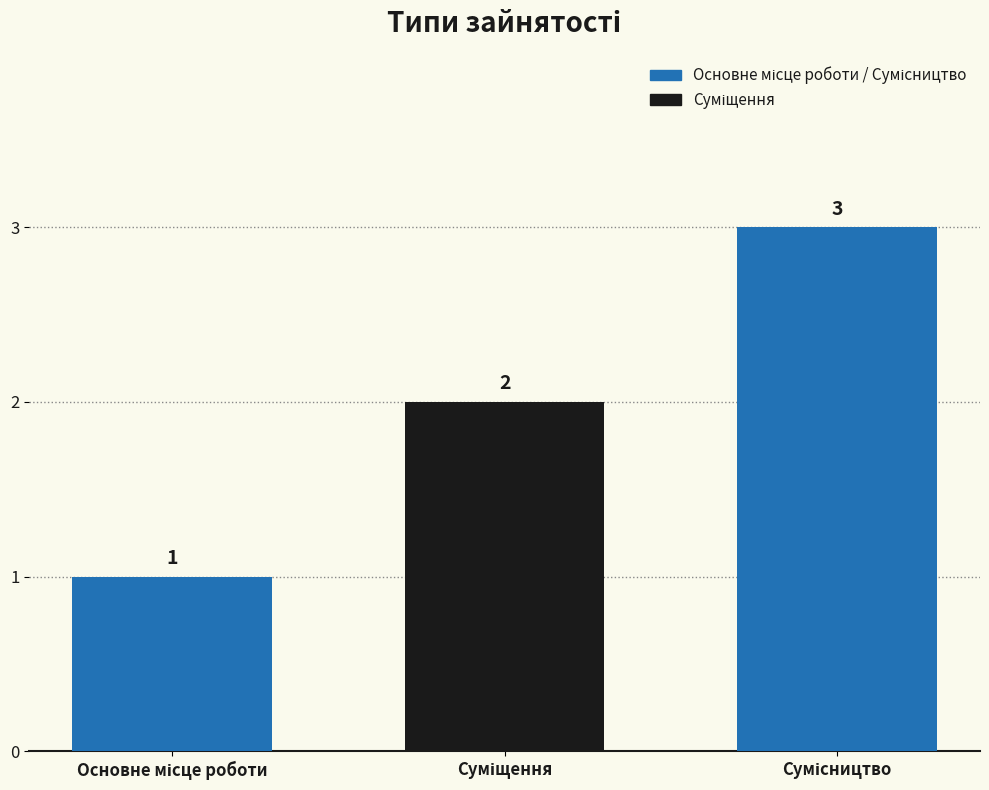

What is the value of the 1st bar from the left?

1